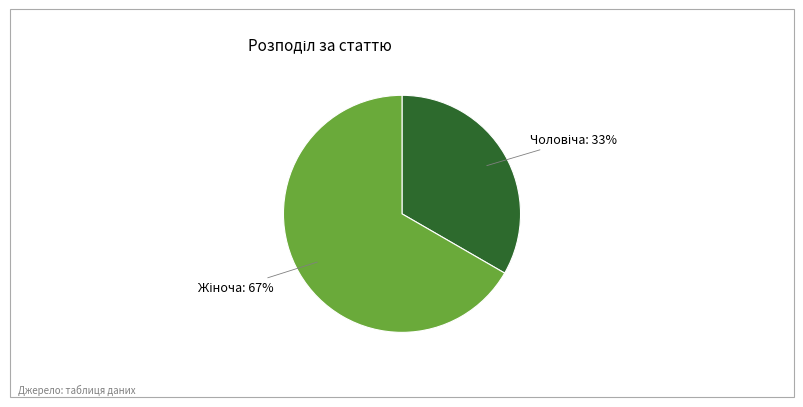

Is there a majority slice in this chart?

Yes